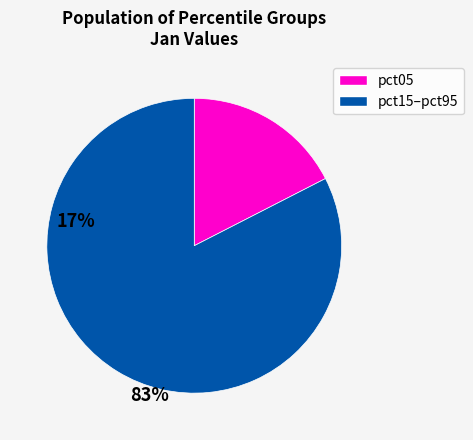

Does any single category account for the majority?

Yes